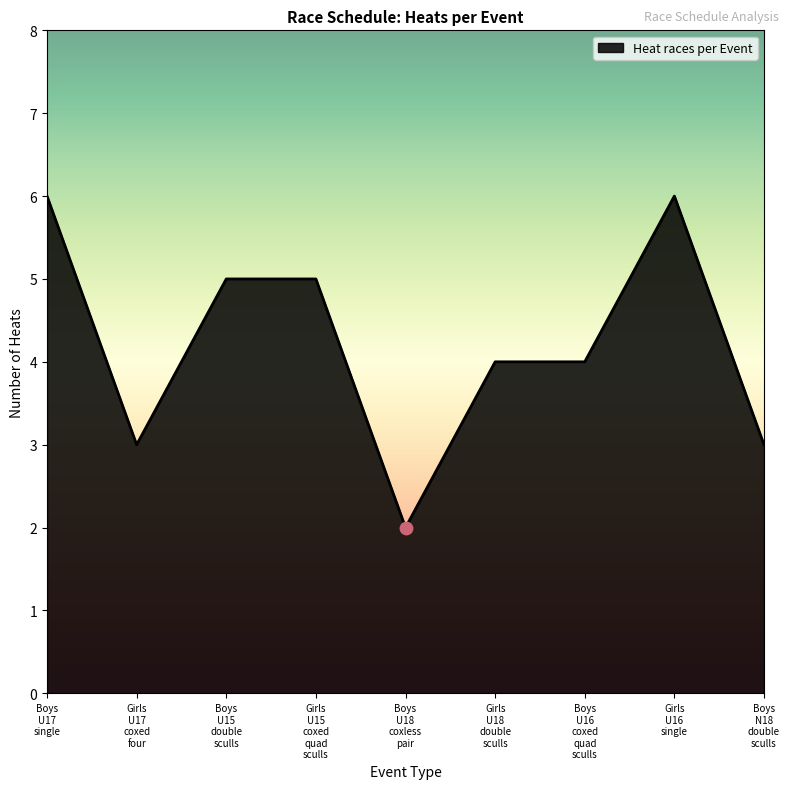

What is the difference between the maximum and minimum values?

4